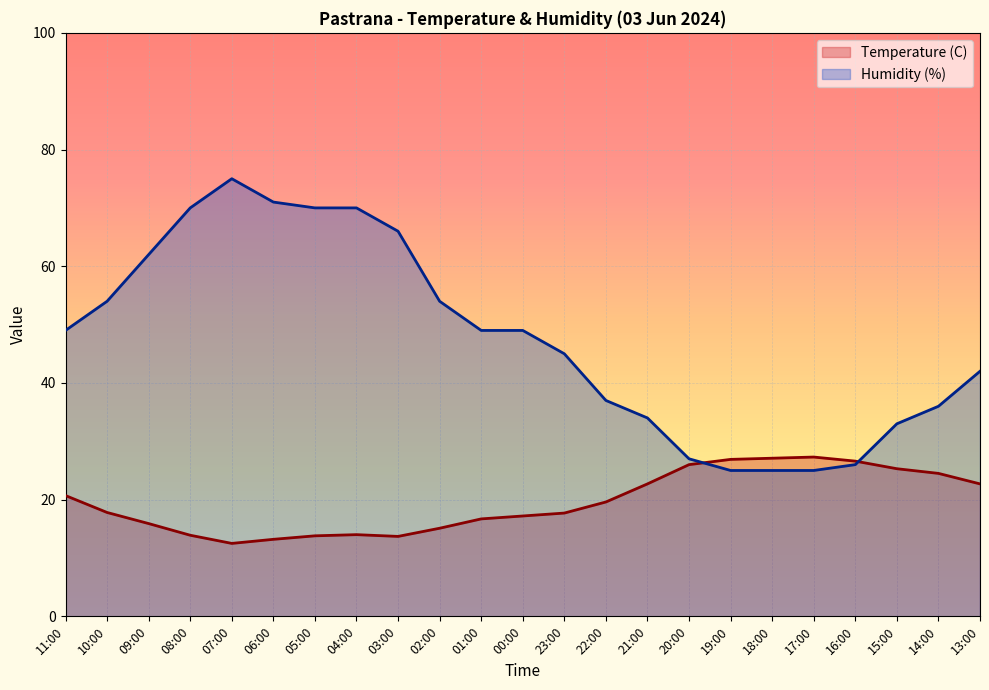

Is it true that Humidity (%) equals 16.7 at 17:00?

False